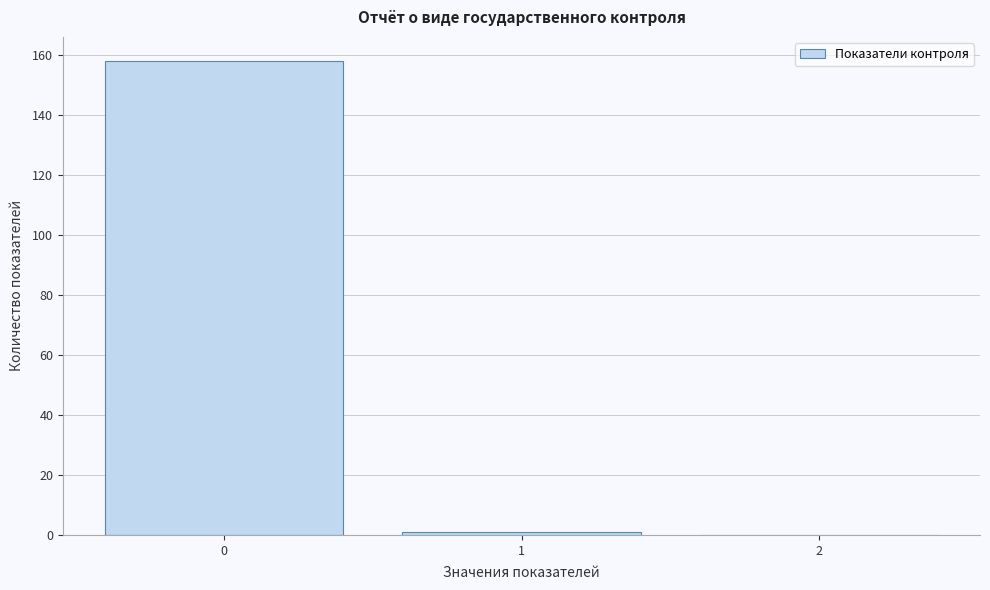

Reading right to left, what are all the values shown in this chart?

2=0	1=1	0=158